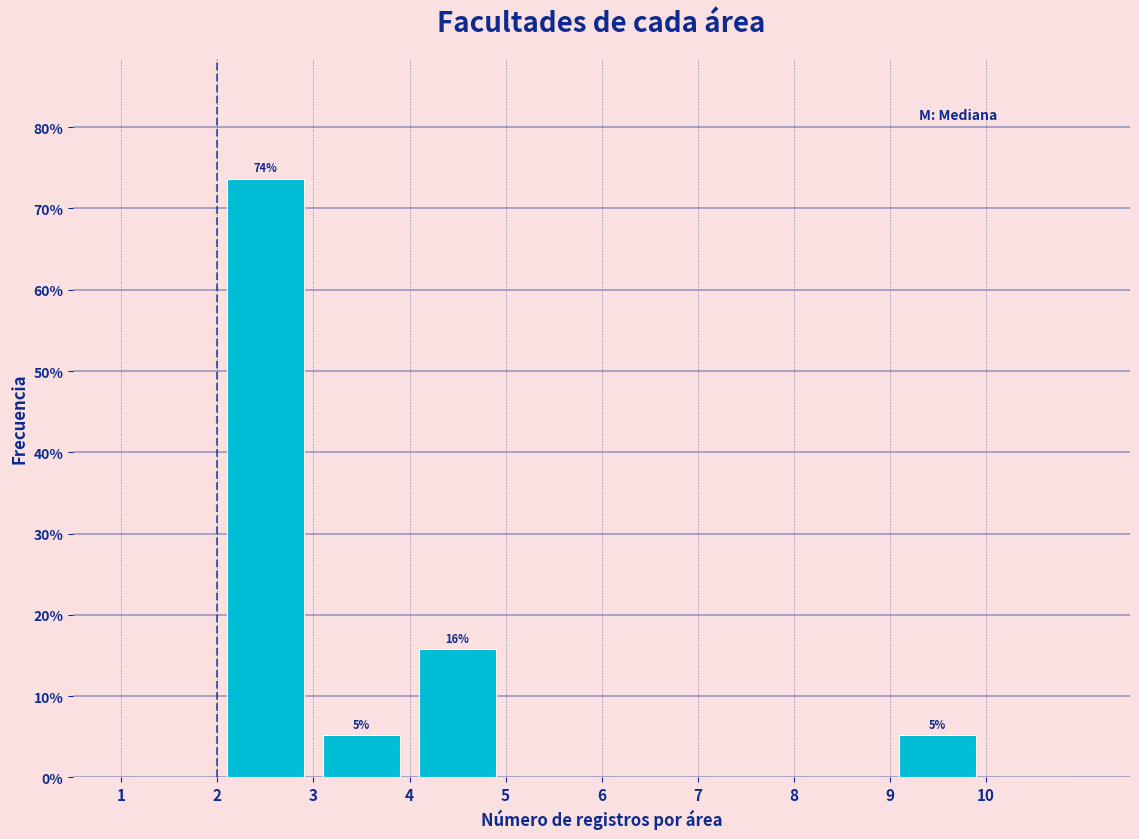

Which range on the x-axis has the tallest bar?

2 to 3